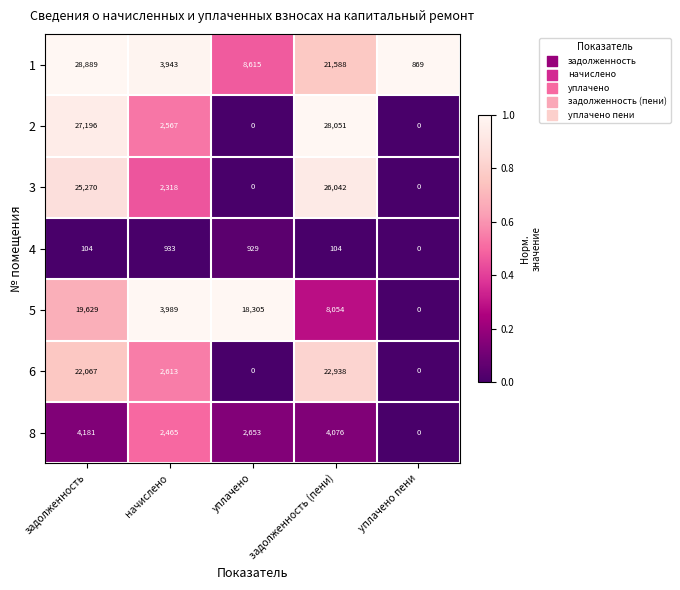

What is the sum of all 3 values?

53630